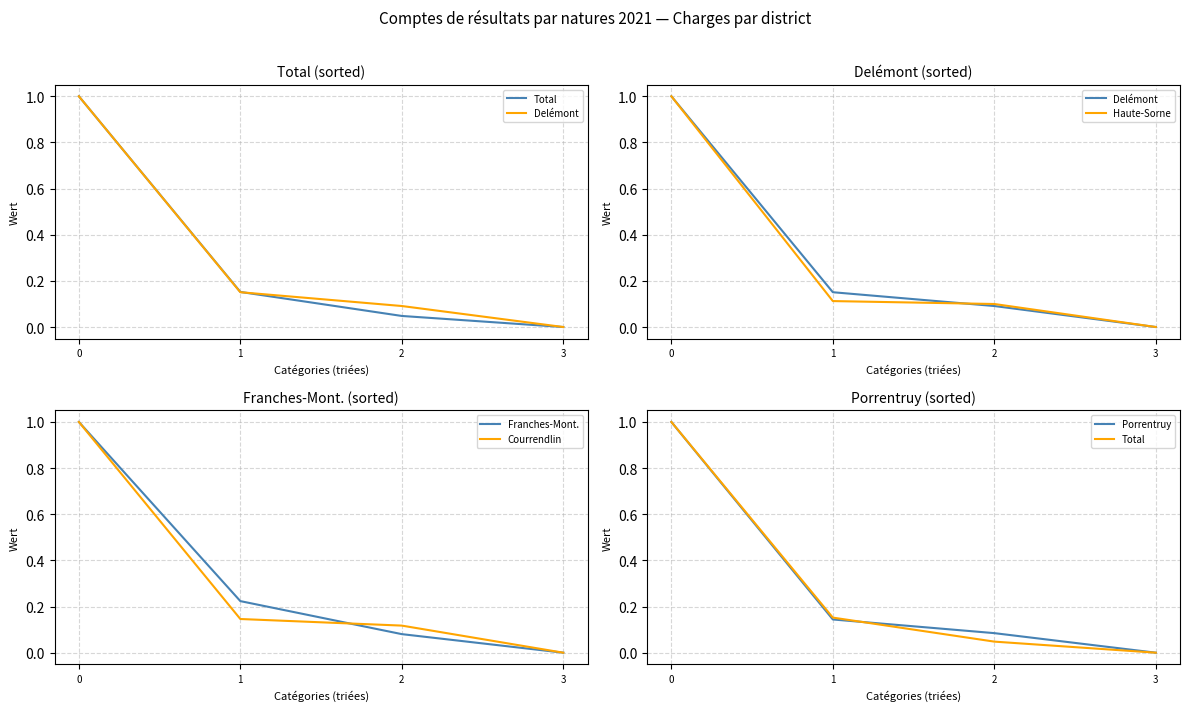

What is the value of the Courrendlin point at the 3rd from the left?

0.1